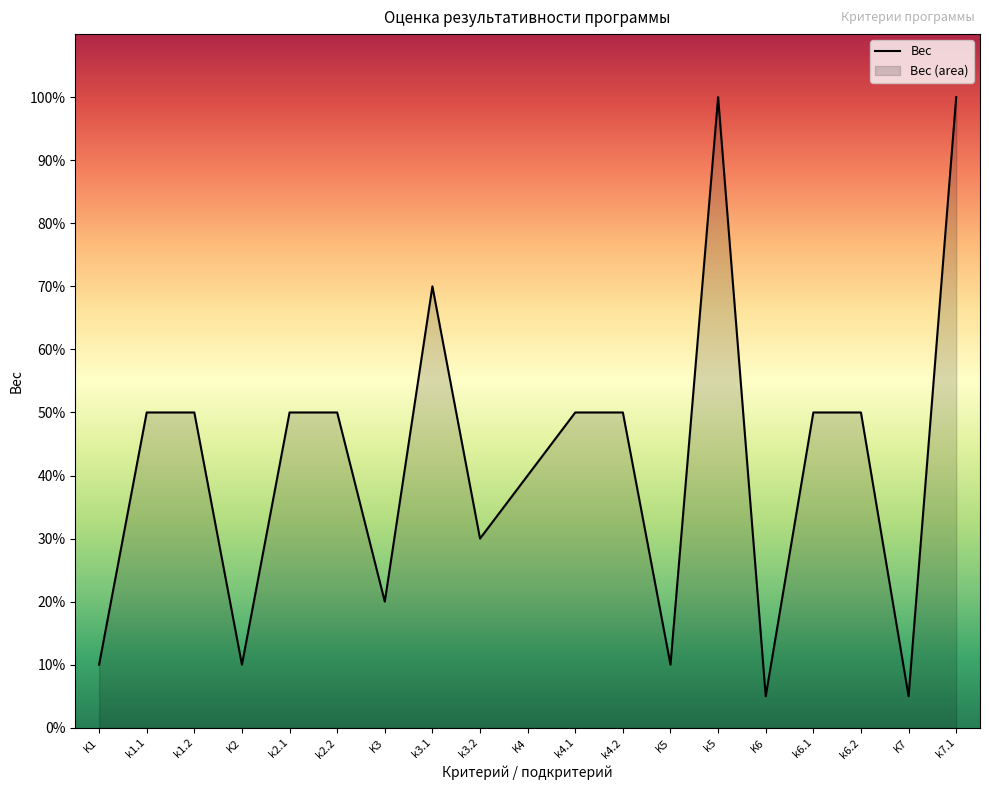

What is the minimum value shown in the chart?

0.1